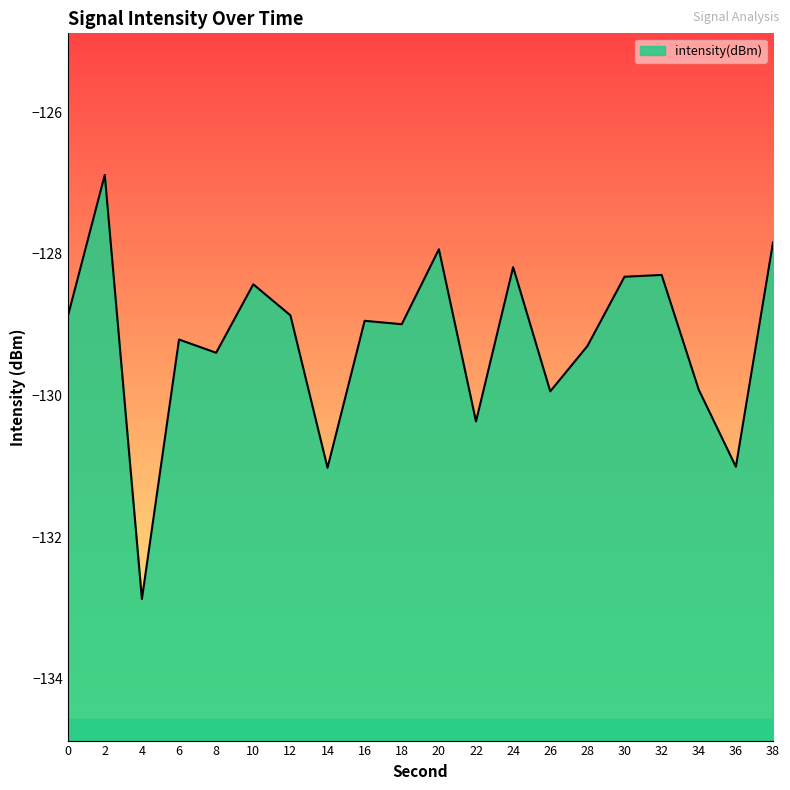

List the labels in order of value, smallest first.

4, 14, 36, 22, 26, 34, 8, 28, 6, 18, 16, 0, 12, 10, 30, 32, 24, 20, 38, 2